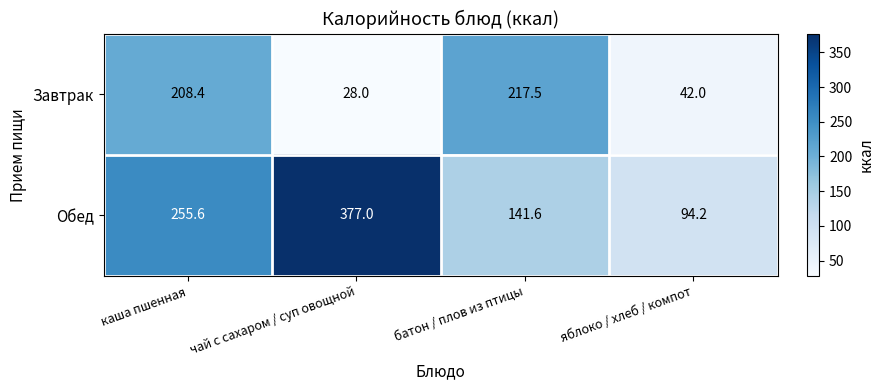

What is the difference between the Обед values at каша пшенная and чай с сахаром / суп овощной?

121.4